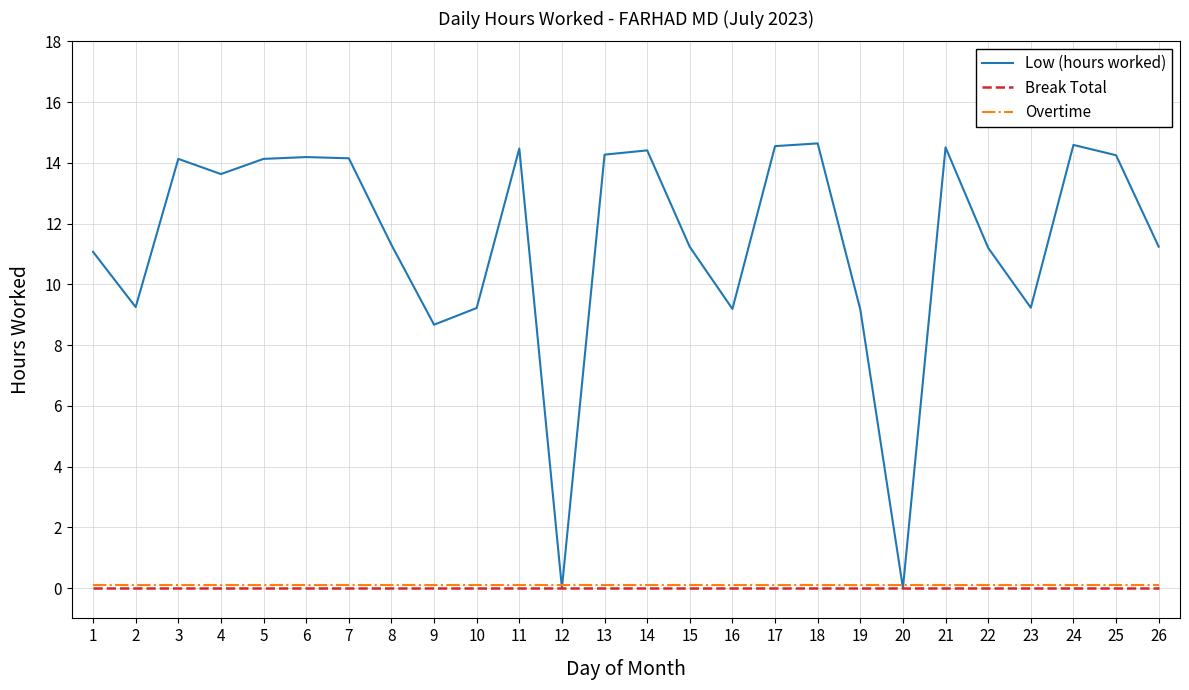

Which series has the largest range (max minus min)?

Low (hours worked)